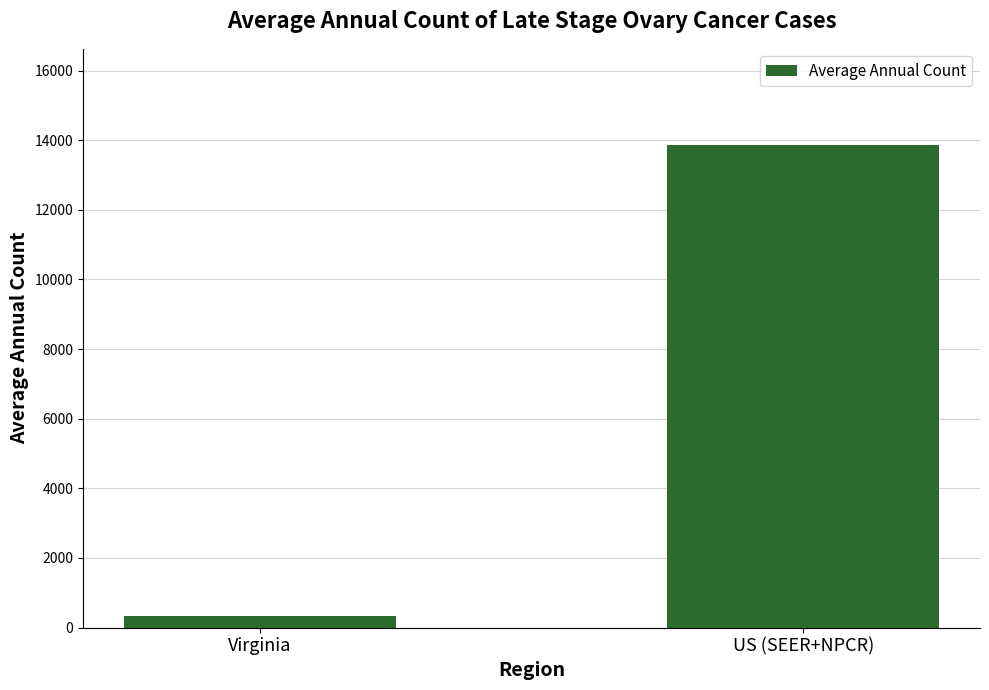

Count the number of data series in this chart.

1